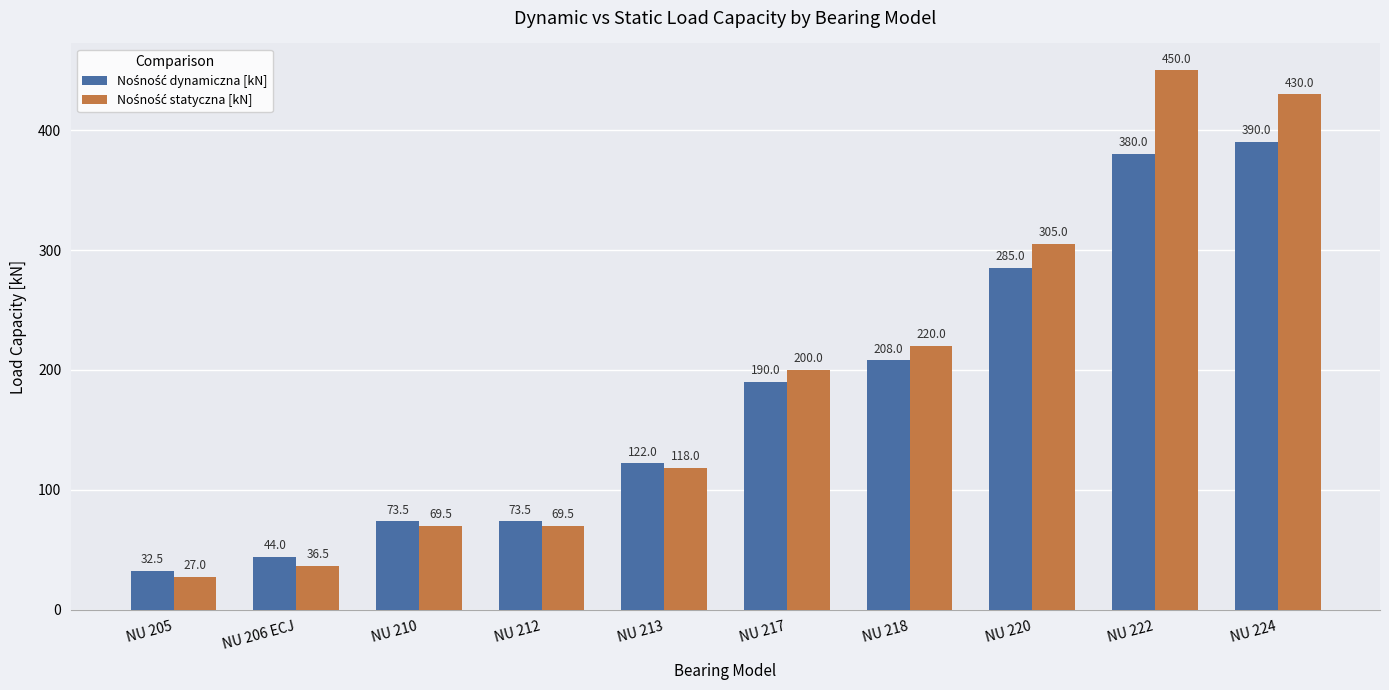

What is the difference between the highest and lowest values at NU 222?

70.0